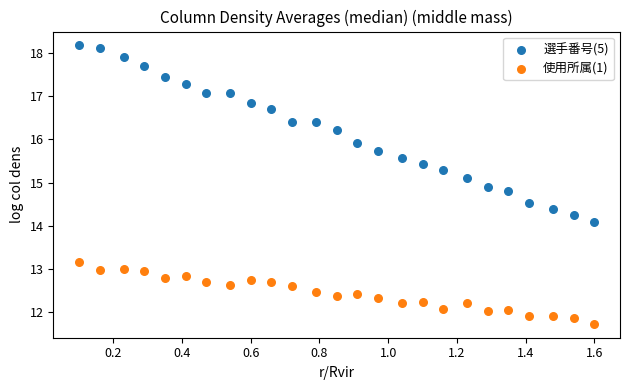

Which series contains the highest Y value?

選手番号(5)